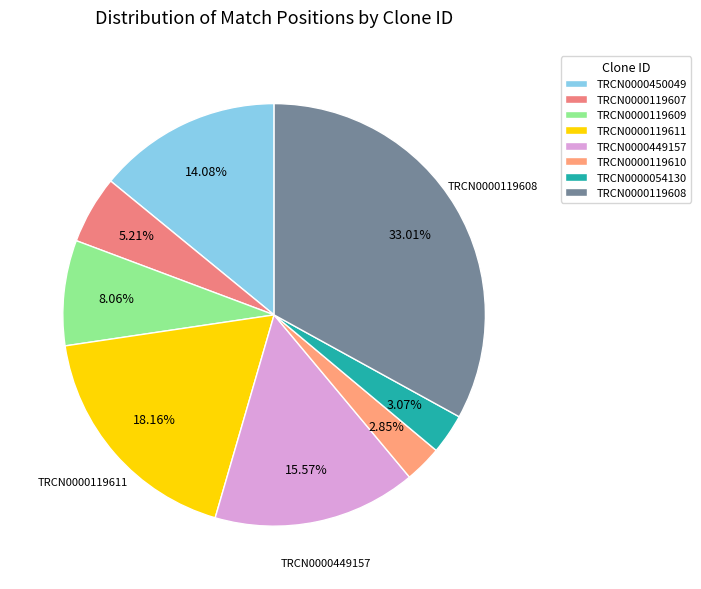

How many segments does this pie chart have?

8